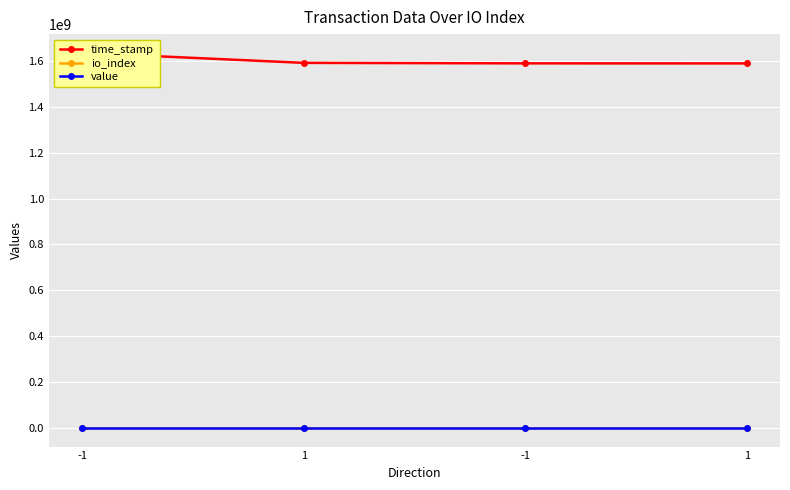

What is the total value across all series at -1?

1635502007.7